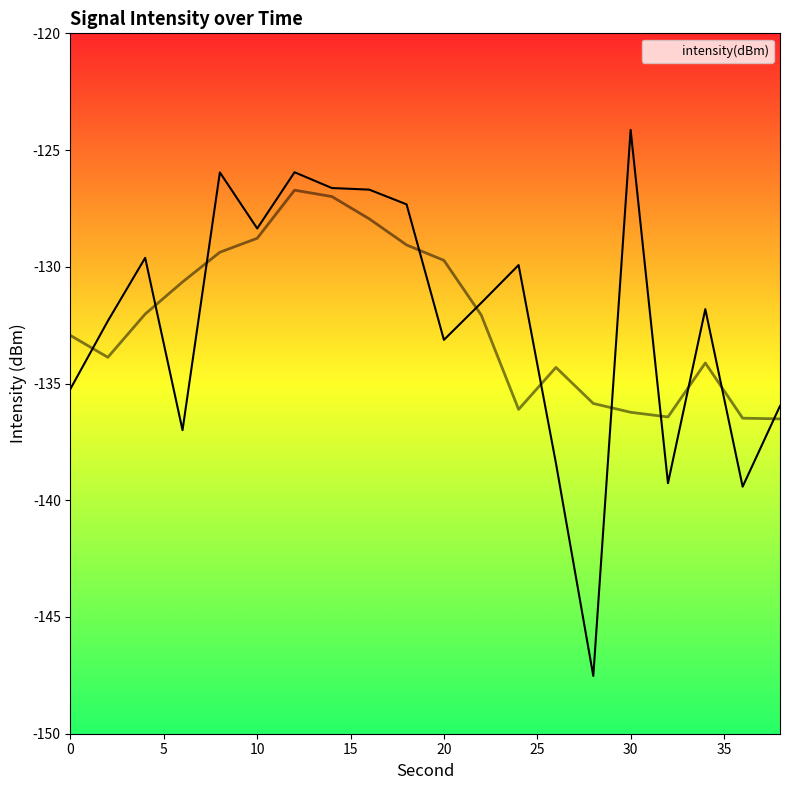

Reading left to right, extract all data points from this chart.

0=-135.2	2=-132.3	4=-129.6	6=-137.0	8=-126.0	10=-128.4	12=-125.9	14=-126.6	16=-126.7	18=-127.3	20=-133.1	22=-131.5	24=-129.9	26=-138.4	28=-147.5	30=-124.1	32=-139.3	34=-131.8	36=-139.4	38=-136.0